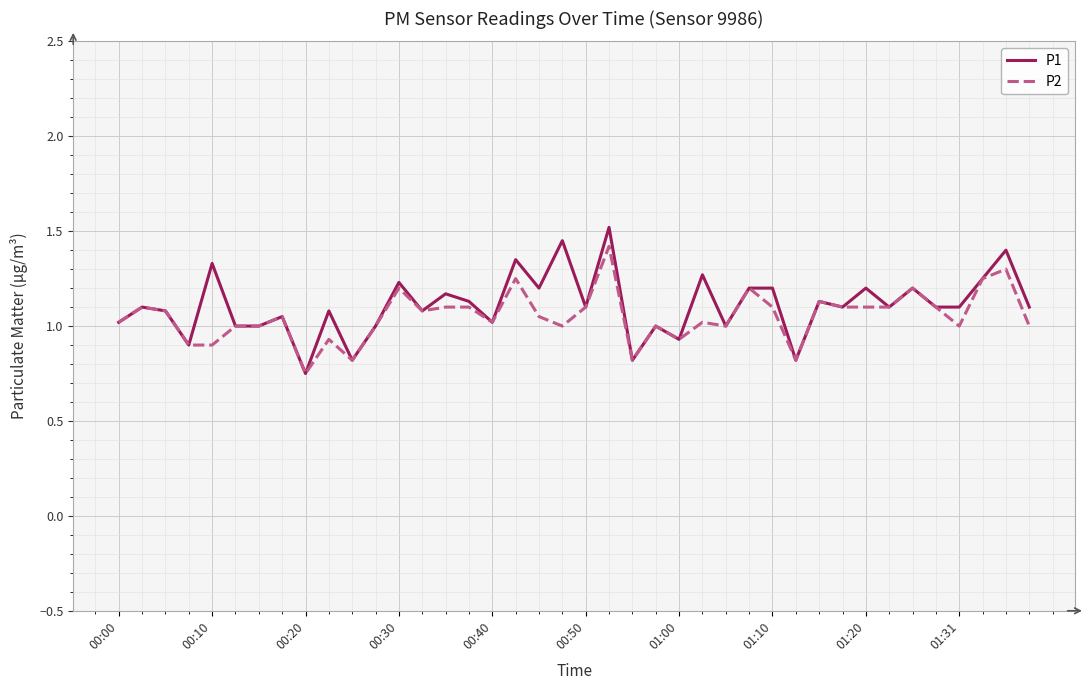

Rank the series by their maximum value, from highest to lowest.

P1, P2